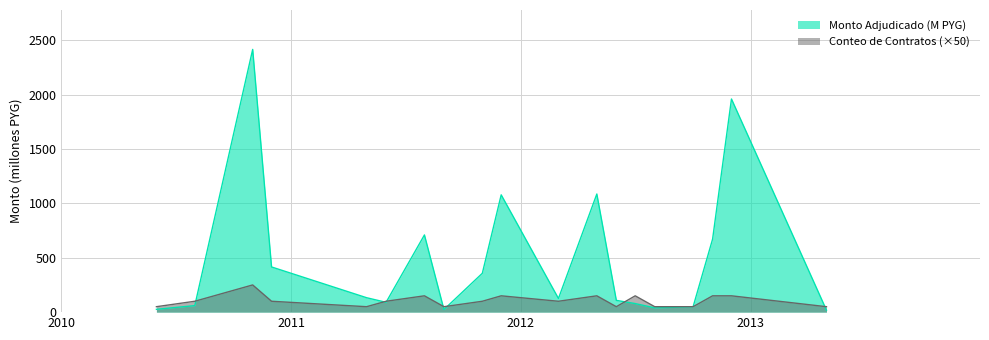

What is the maximum value shown in the chart?

2414.4